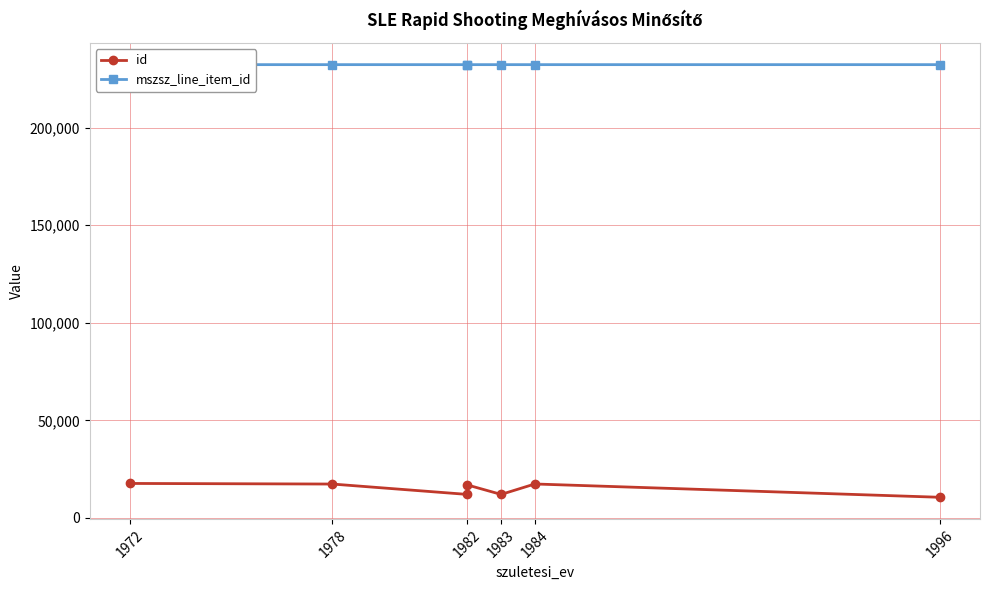

What is the greatest value displayed?

232333